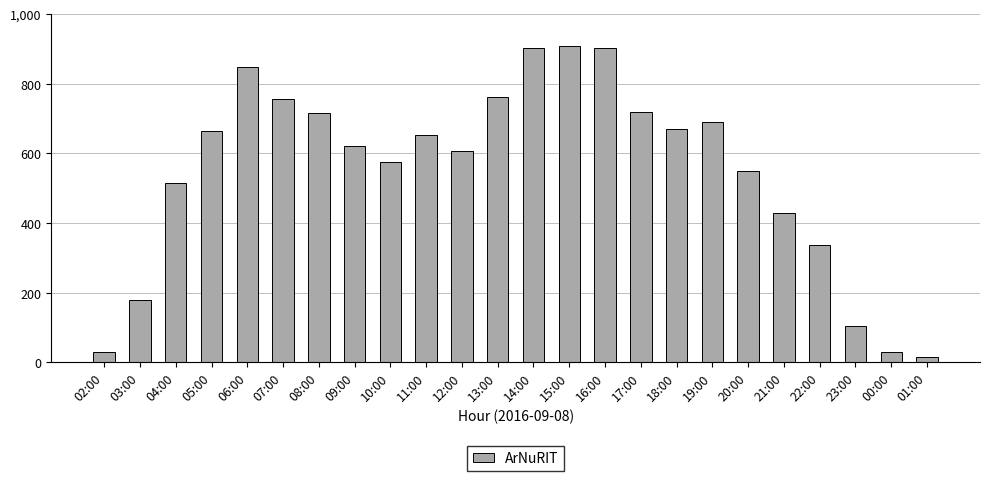

Is it true that the value at 07:00 is 755?

True